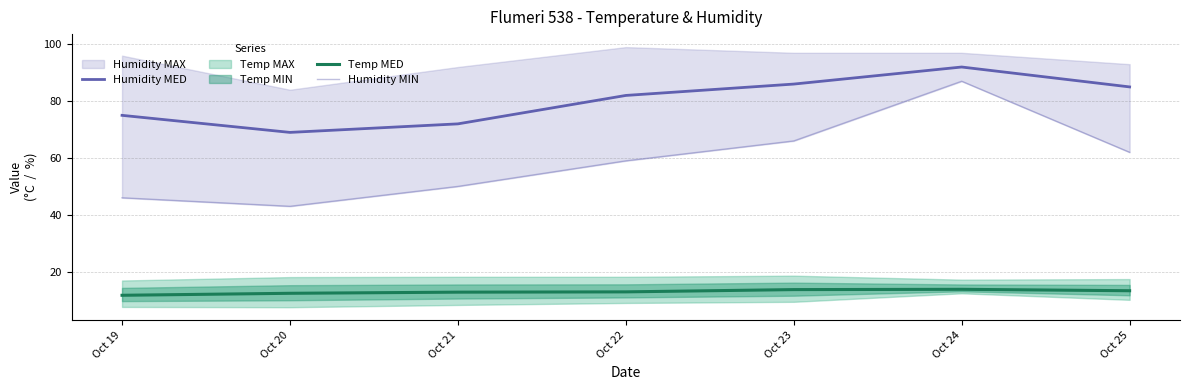

Is the value of Humidity MED at Oct 19 greater than the value of Temp MED at Oct 19?

Yes